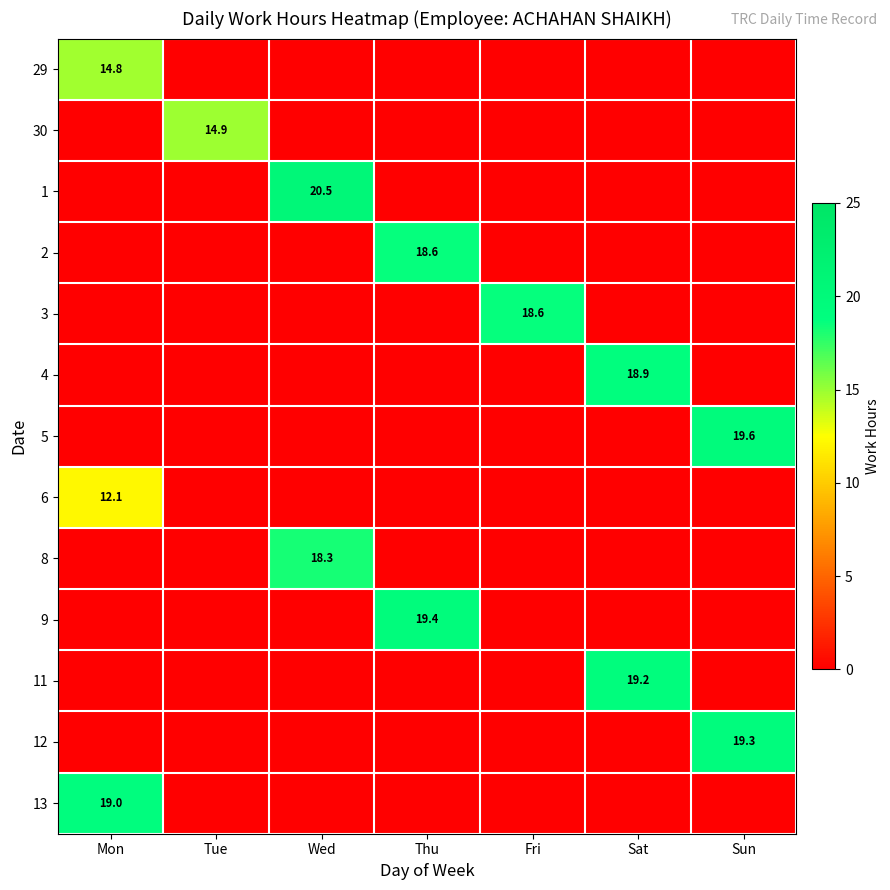

Which category has the highest value in the 6 series?

Mon